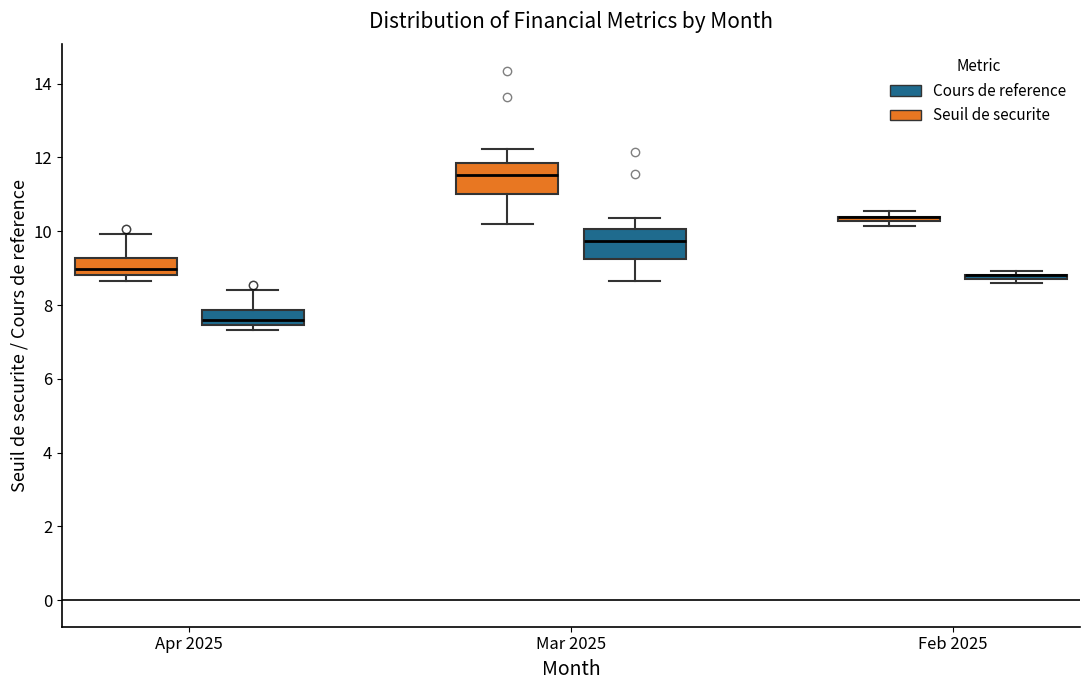

Where does the median line of the box for Apr 2025 (Seuil de securite) sit on the y-axis? The values are not printed on the chart, so give them approximately, as read against the axis.

9.0